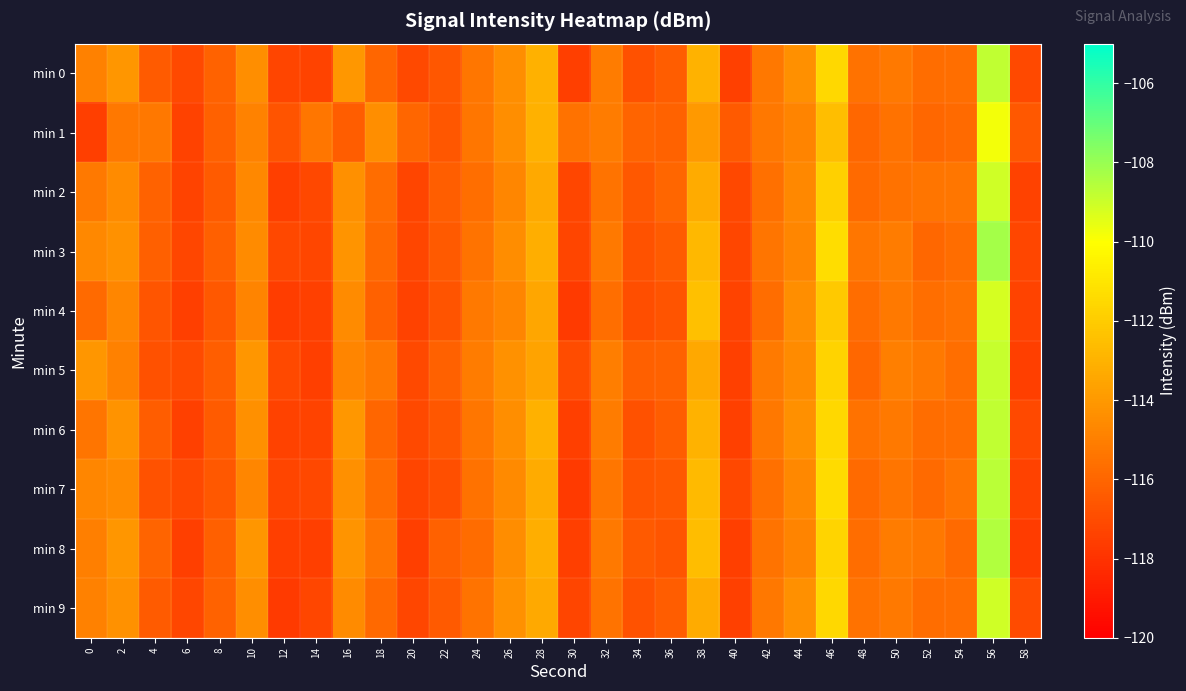

Reading left to right, list all the values displayed in this chart.

min 0: 0=-114.9	2=-114.1	4=-116.4	6=-117.1	8=-116.1	10=-114.4	12=-117.3	14=-117.3	16=-114.0	18=-116.0	20=-117.1	22=-116.6	24=-115.3	26=-114.4	28=-113.1	30=-117.5	32=-115.1	34=-116.8	36=-116.3	38=-113.0	40=-117.4	42=-115.3	44=-114.3	46=-111.5	48=-115.5	50=-115.2	52=-115.7	54=-115.6	56=-108.8	58=-117.1
min 1: 0=-117.5	2=-115.3	4=-115.3	6=-117.4	8=-116.2	10=-114.9	12=-116.7	14=-115.4	16=-116.3	18=-114.4	20=-116.0	22=-116.6	24=-115.3	26=-114.4	28=-113.1	30=-115.5	32=-115.1	34=-116.0	36=-116.1	38=-114.0	40=-116.4	42=-115.3	44=-114.8	46=-112.5	48=-115.9	50=-115.5	52=-115.9	54=-115.8	56=-109.8	58=-116.5
min 2: 0=-115.2	2=-114.5	4=-116.1	6=-117.3	8=-116.4	10=-114.6	12=-117.5	14=-117.1	16=-114.3	18=-115.7	20=-117.3	22=-116.3	24=-115.6	26=-114.7	28=-113.4	30=-117.2	32=-115.4	34=-116.5	36=-116.0	38=-113.3	40=-117.1	42=-115.6	44=-114.6	46=-111.8	48=-115.8	50=-115.5	52=-115.4	54=-115.3	56=-109.1	58=-117.4
min 3: 0=-114.6	2=-114.3	4=-116.2	6=-117.2	8=-116.2	10=-114.5	12=-117.2	14=-117.2	16=-114.1	18=-115.9	20=-117.2	22=-116.5	24=-115.4	26=-114.5	28=-113.2	30=-117.3	32=-115.2	34=-116.7	36=-116.4	38=-112.8	40=-117.2	42=-115.4	44=-114.7	46=-111.3	48=-115.3	50=-115.1	52=-115.9	54=-115.7	56=-108.3	58=-117.2
min 4: 0=-115.8	2=-114.7	4=-116.6	6=-117.5	8=-116.5	10=-114.8	12=-117.6	14=-117.4	16=-114.5	18=-116.2	20=-117.4	22=-116.7	24=-115.2	26=-114.8	28=-113.5	30=-117.7	32=-115.6	34=-116.9	36=-116.7	38=-112.5	40=-117.3	42=-115.7	44=-114.4	46=-112.1	48=-115.7	50=-115.2	52=-115.6	54=-115.5	56=-109.2	58=-117.3
min 5: 0=-114.1	2=-114.9	4=-116.8	6=-117.0	8=-116.3	10=-114.1	12=-117.1	14=-117.5	16=-114.7	18=-115.3	20=-117.1	22=-116.2	24=-115.1	26=-114.3	28=-113.6	30=-117.0	32=-115.0	34=-116.2	36=-116.1	38=-113.4	40=-117.4	42=-115.2	44=-114.5	46=-111.7	48=-115.9	50=-115.0	52=-115.2	54=-115.6	56=-108.9	58=-117.5
min 6: 0=-115.4	2=-114.2	4=-116.3	6=-117.4	8=-116.4	10=-114.3	12=-117.4	14=-117.3	16=-114.0	18=-116.0	20=-117.1	22=-116.6	24=-115.3	26=-114.4	28=-113.1	30=-117.5	32=-115.1	34=-116.8	36=-116.3	38=-113.0	40=-117.4	42=-115.3	44=-114.3	46=-111.5	48=-115.5	50=-115.2	52=-115.7	54=-115.6	56=-108.8	58=-117.1
min 7: 0=-114.7	2=-114.5	4=-116.7	6=-117.1	8=-116.5	10=-114.7	12=-117.3	14=-117.1	16=-114.3	18=-115.7	20=-117.3	22=-116.9	24=-115.5	26=-114.6	28=-113.3	30=-117.7	32=-115.3	34=-116.6	36=-116.5	38=-112.7	40=-117.1	42=-115.6	44=-114.6	46=-111.4	48=-115.8	50=-115.4	52=-115.8	54=-115.4	56=-108.7	58=-117.4
min 8: 0=-115.0	2=-114.1	4=-116.0	6=-117.5	8=-116.2	10=-114.1	12=-117.5	14=-117.5	16=-114.1	18=-115.4	20=-117.5	22=-116.2	24=-115.7	26=-114.5	28=-113.2	30=-117.5	32=-115.2	34=-116.4	36=-116.6	38=-112.6	40=-117.5	42=-115.5	44=-114.8	46=-111.6	48=-115.7	50=-115.1	52=-115.3	54=-115.8	56=-108.5	58=-117.6
min 9: 0=-114.9	2=-114.3	4=-116.4	6=-117.2	8=-116.1	10=-114.4	12=-117.7	14=-117.2	16=-114.5	18=-115.9	20=-117.2	22=-116.5	24=-115.4	26=-114.3	28=-113.4	30=-117.3	32=-115.4	34=-116.7	36=-116.3	38=-113.3	40=-117.4	42=-115.3	44=-114.3	46=-111.5	48=-115.5	50=-115.2	52=-115.7	54=-115.6	56=-109.1	58=-117.0